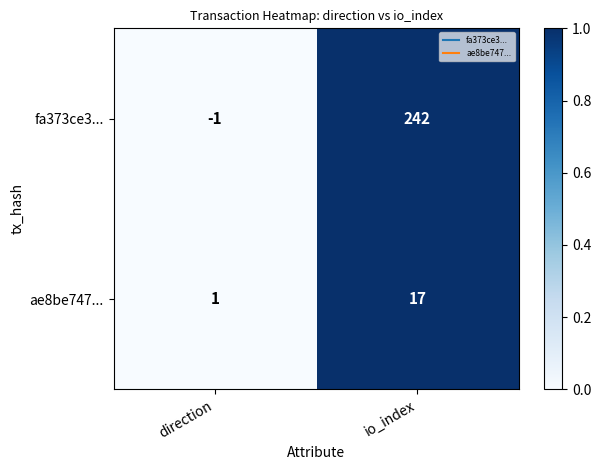

At which category is the sum across all series the highest?

io_index